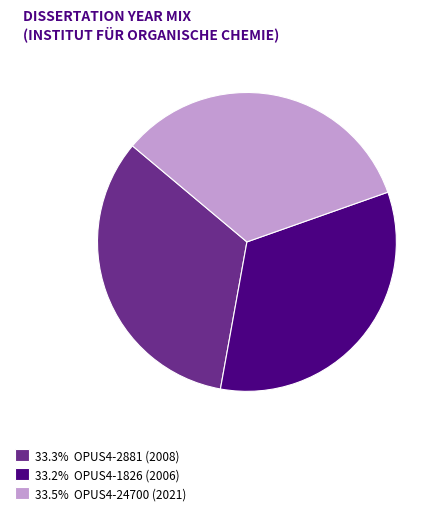

Does 33.5% OPUS4-24700 (2021) account for over 50% of the chart?

No